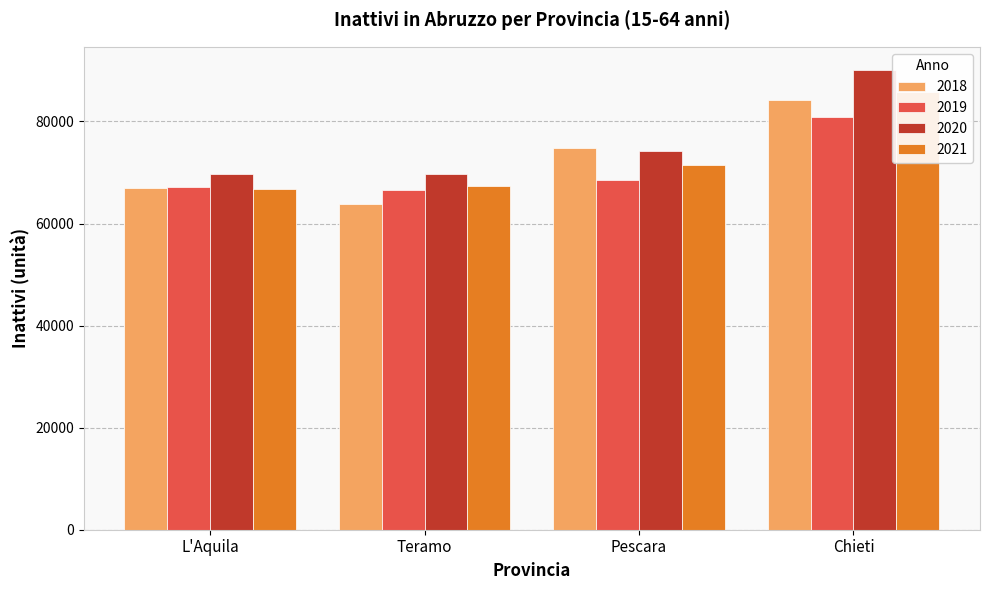

Which label corresponds to the smallest value in the chart?

Teramo